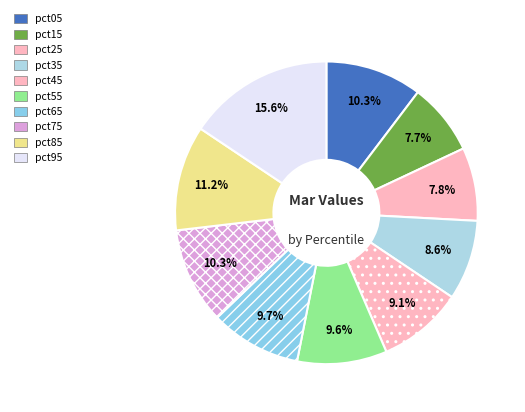

What percentage do pct55 and pct75 together represent?

19.9%